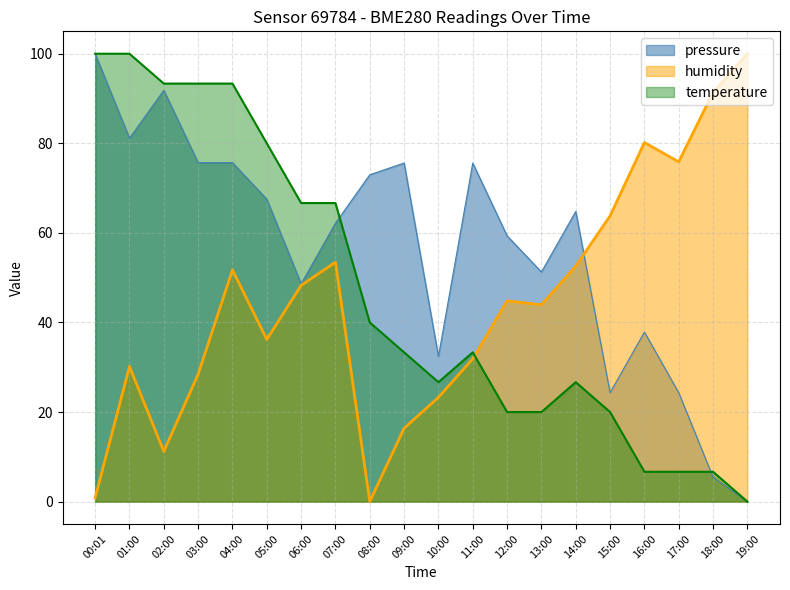

At 03:00, list the series in order from largest to smallest.

temperature, pressure, humidity